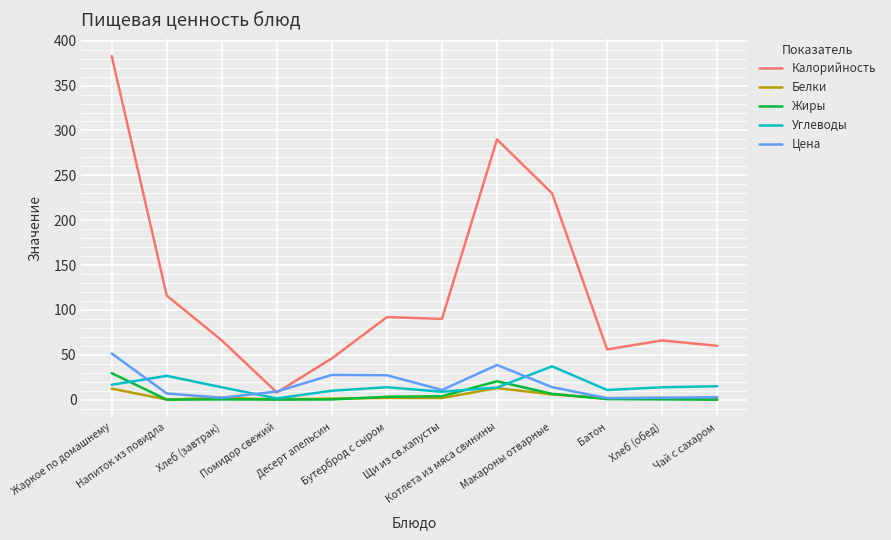

Which series has the largest range (max minus min)?

Калорийность